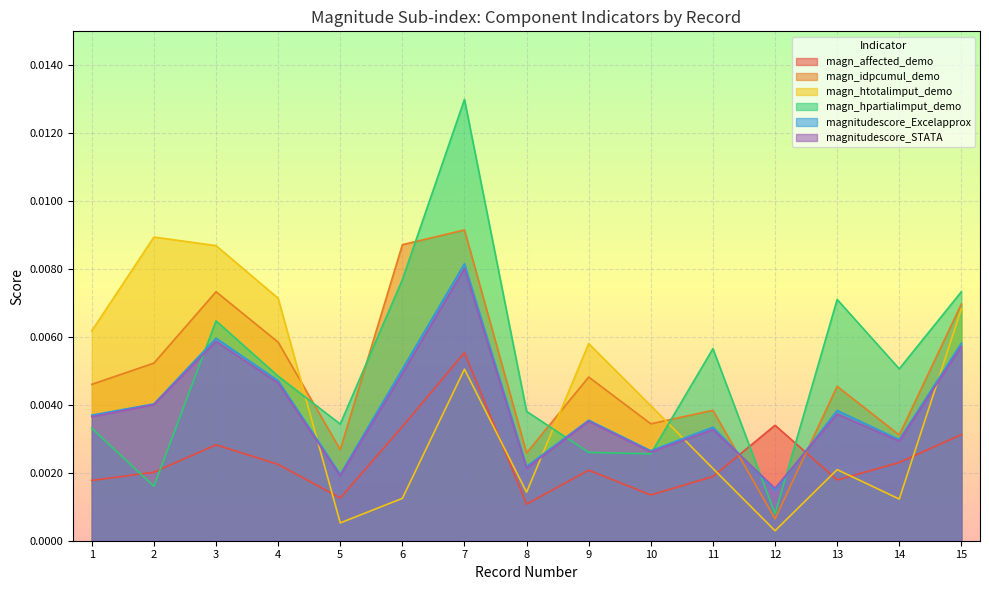

Between 5 and 6, which series saw the biggest shift?

magn_idpcumul_demo